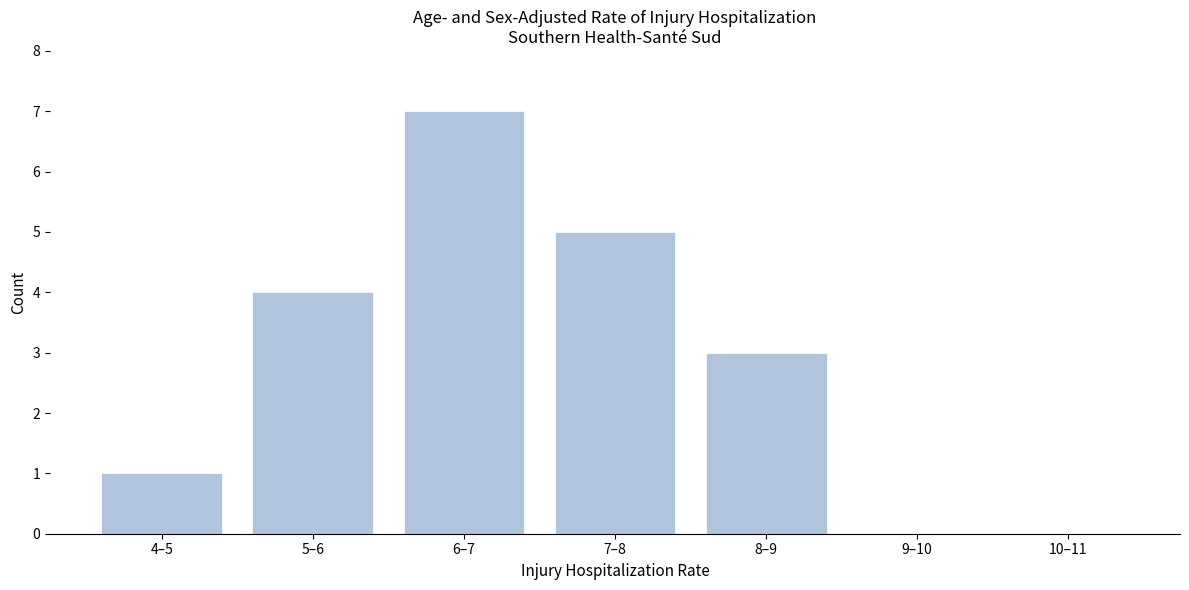

Reading left to right, transcribe all the data shown in this chart.

4–5=1	5–6=4	6–7=7	7–8=5	8–9=3	9–10=0	10–11=0